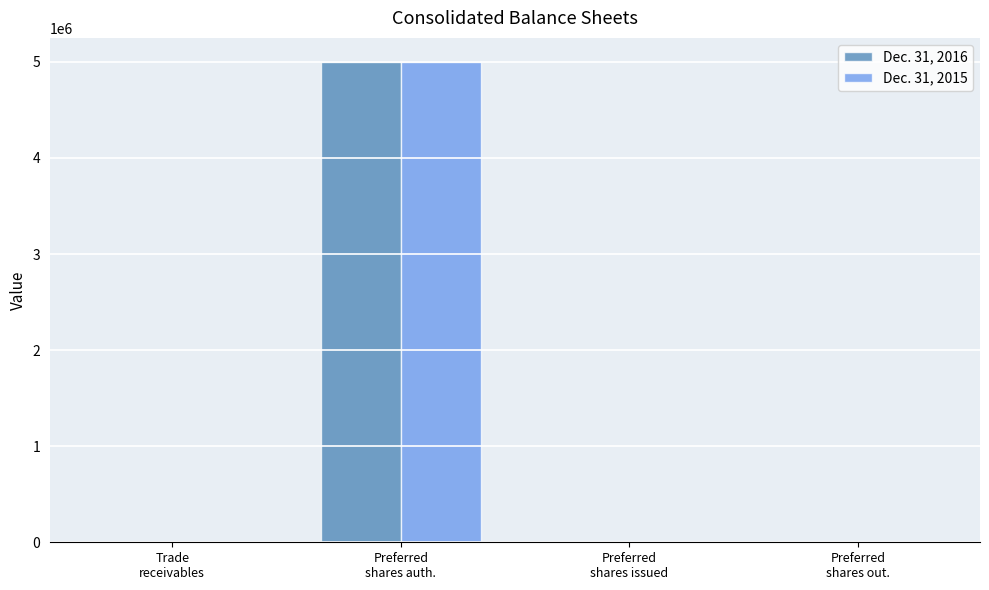

How many series are shown in this chart?

2